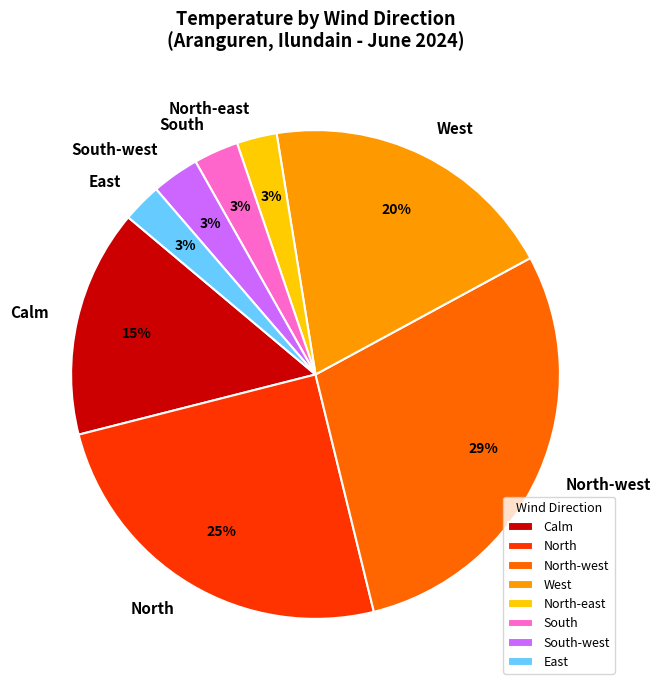

The North-west slice represents 29% of the pie. True or false?

True